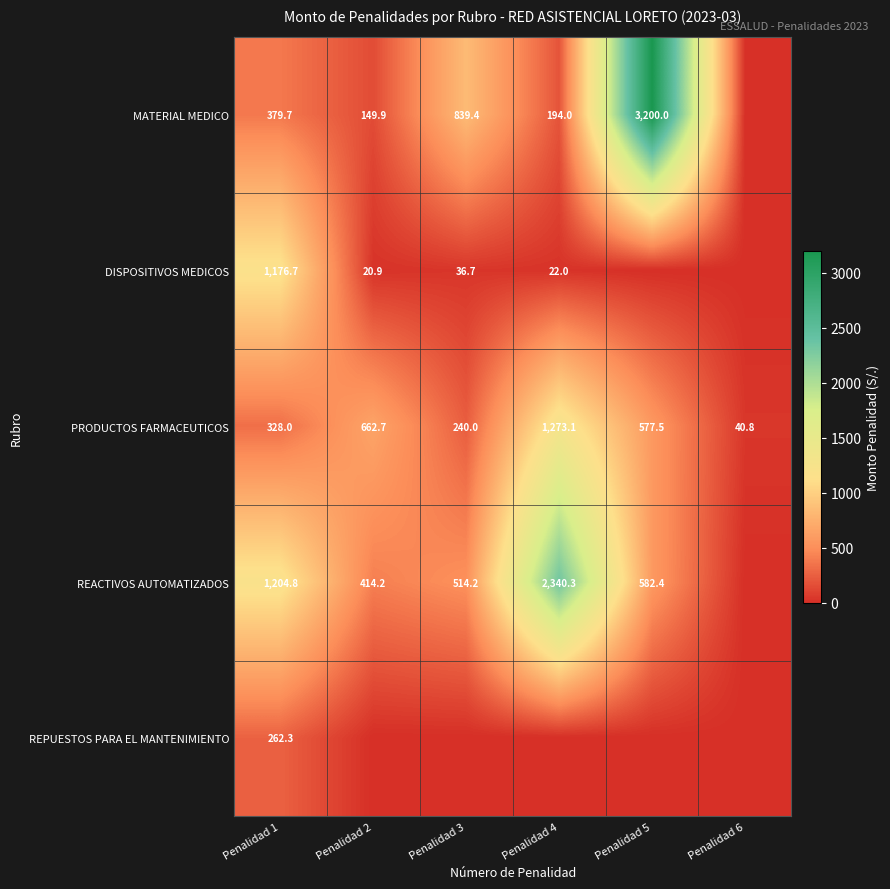

What is the average value of the PRODUCTOS FARMACEUTICOS series?

520.4